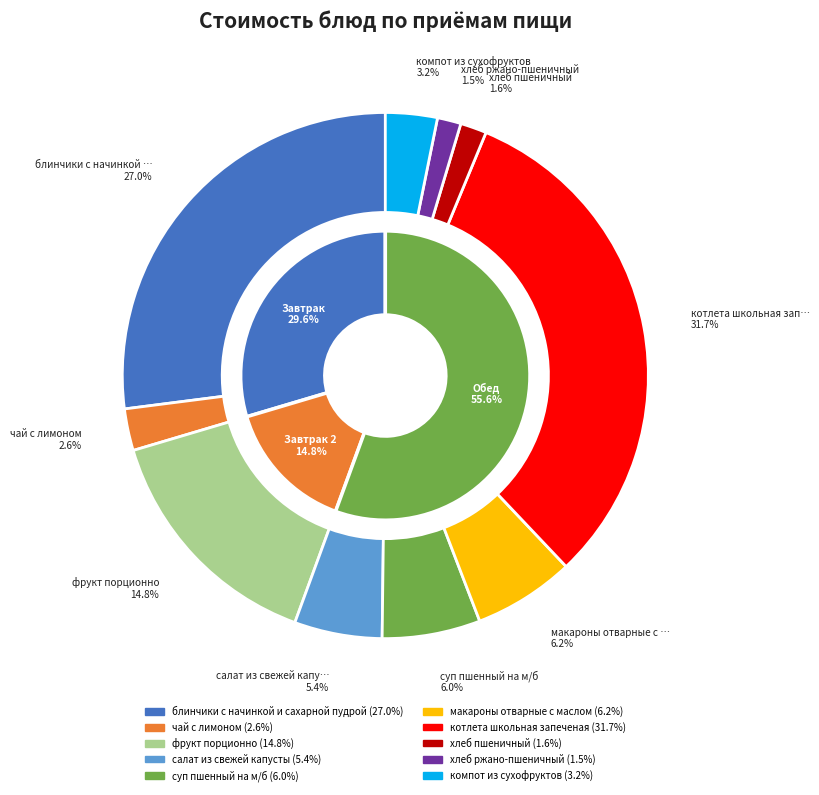

Approximately how many times larger is the value at салат из свежей капусты compared to котлета школьная запеченая?

0.2